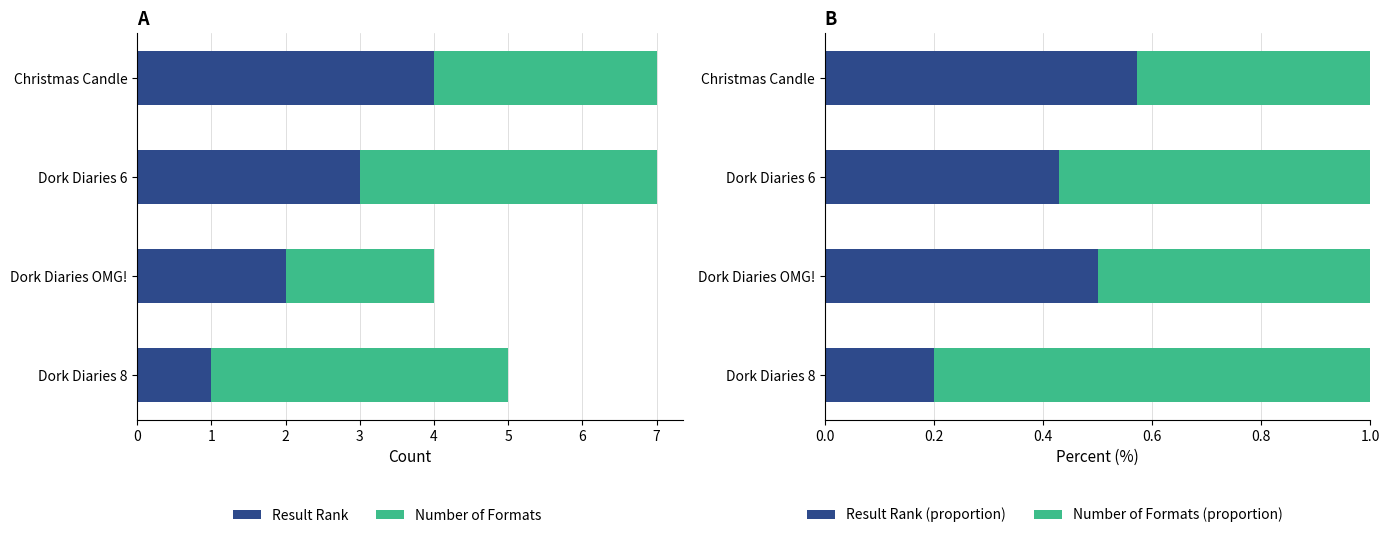

Rank the series by their maximum value, from highest to lowest.

Result Rank, Number of Formats, Number of Formats (proportion), Result Rank (proportion)